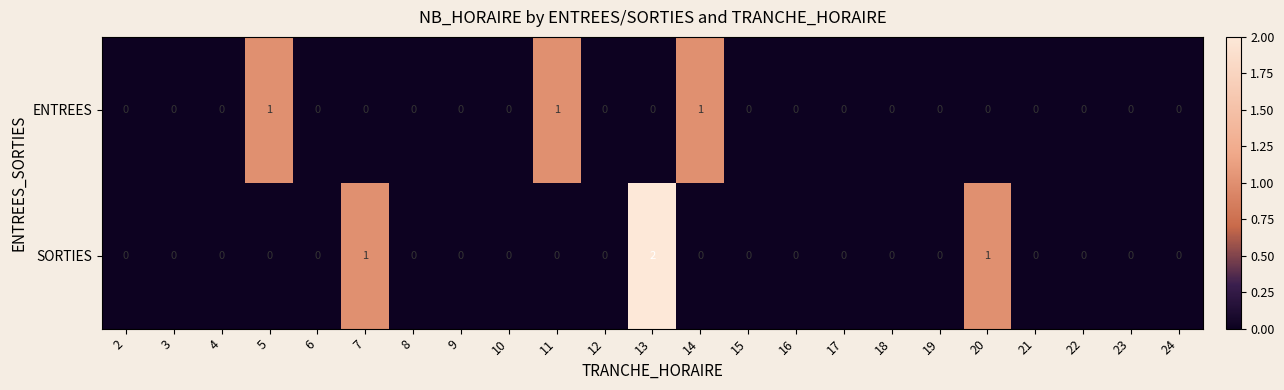

List the series in order of their overall mean, highest first.

SORTIES, ENTREES